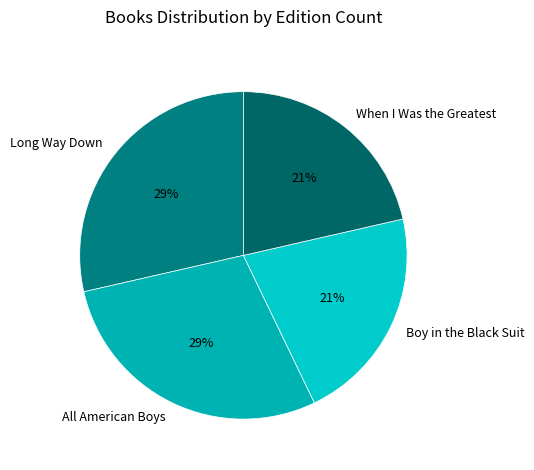

To the nearest percent, what portion does Boy in the Black Suit represent?

21%